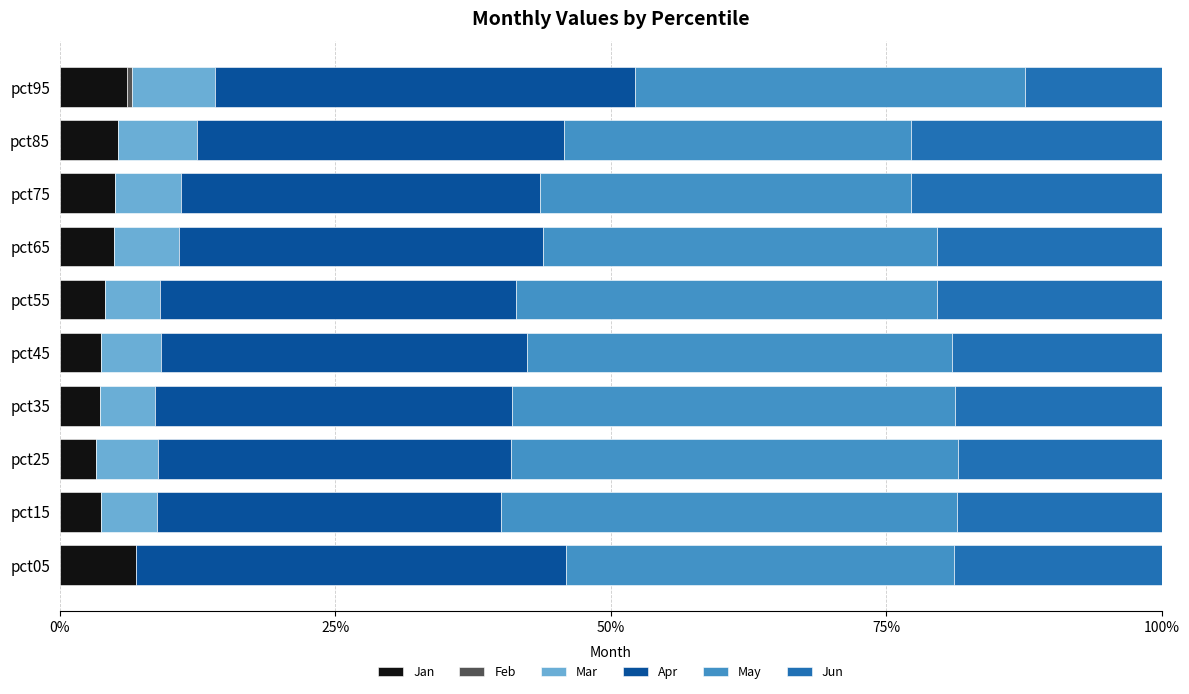

What is the sum of all May values?

3.7